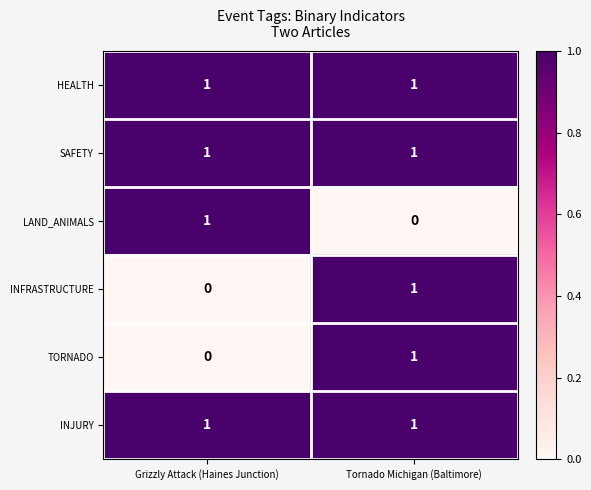

Is it true that HEALTH equals 1 at Grizzly Attack (Haines Junction)?

True